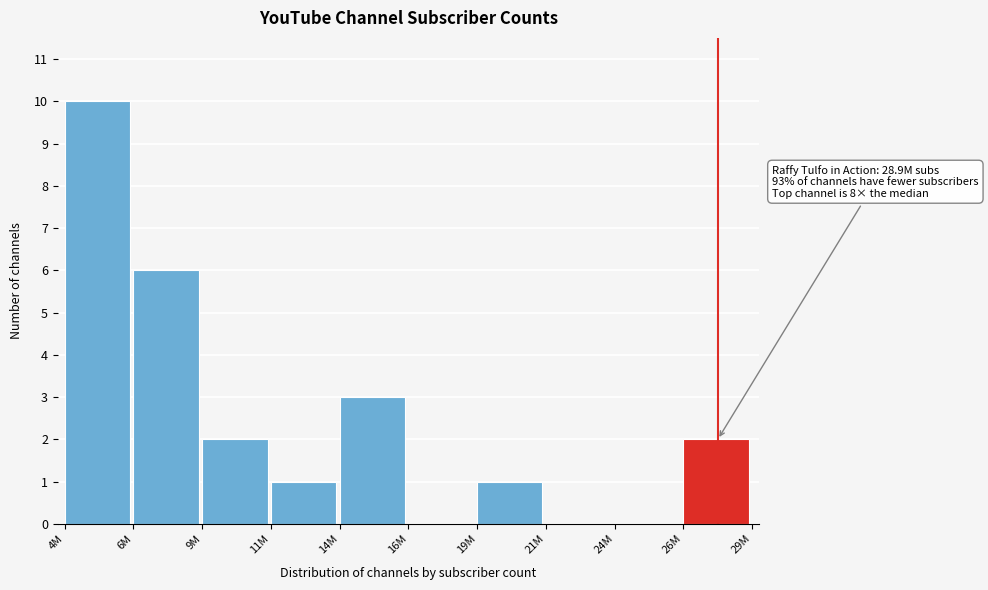

Reading left to right, transcribe all the data shown in this chart.

4M=10	6M=6	9M=2	11M=1	14M=3	16M=0	19M=1	21M=0	24M=0	26M=2